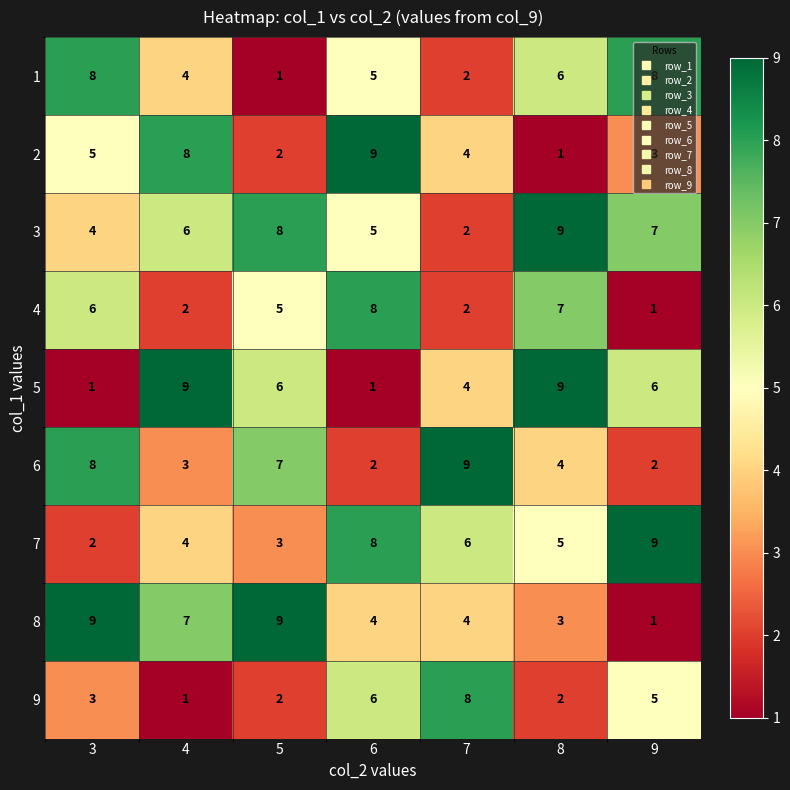

Which series changed the most between 3 and 8?

5